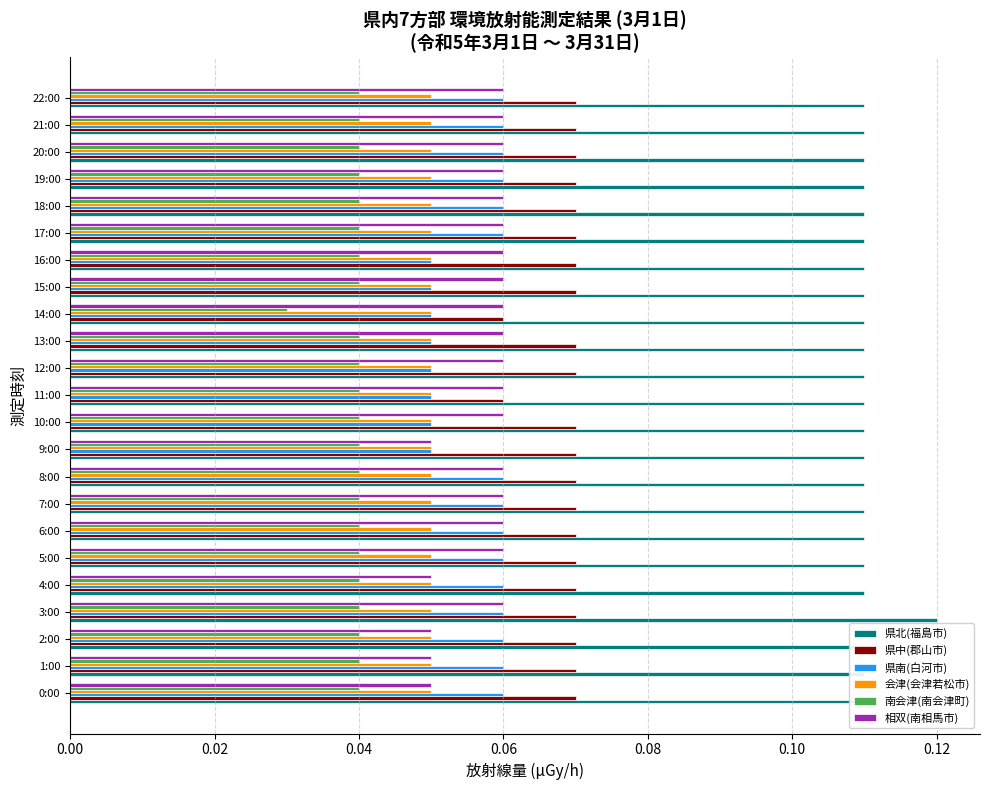

Are the bars horizontal?

Yes